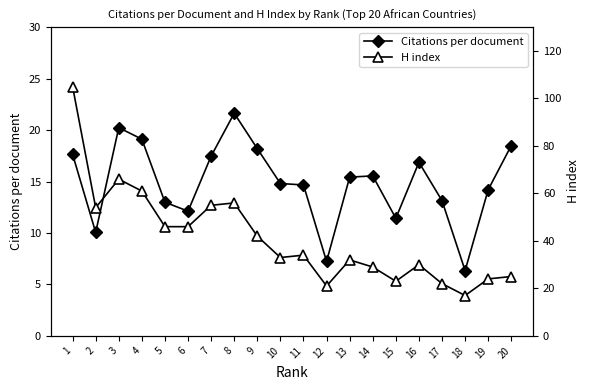

How many interior local peaks does the Citations per document series have?

4